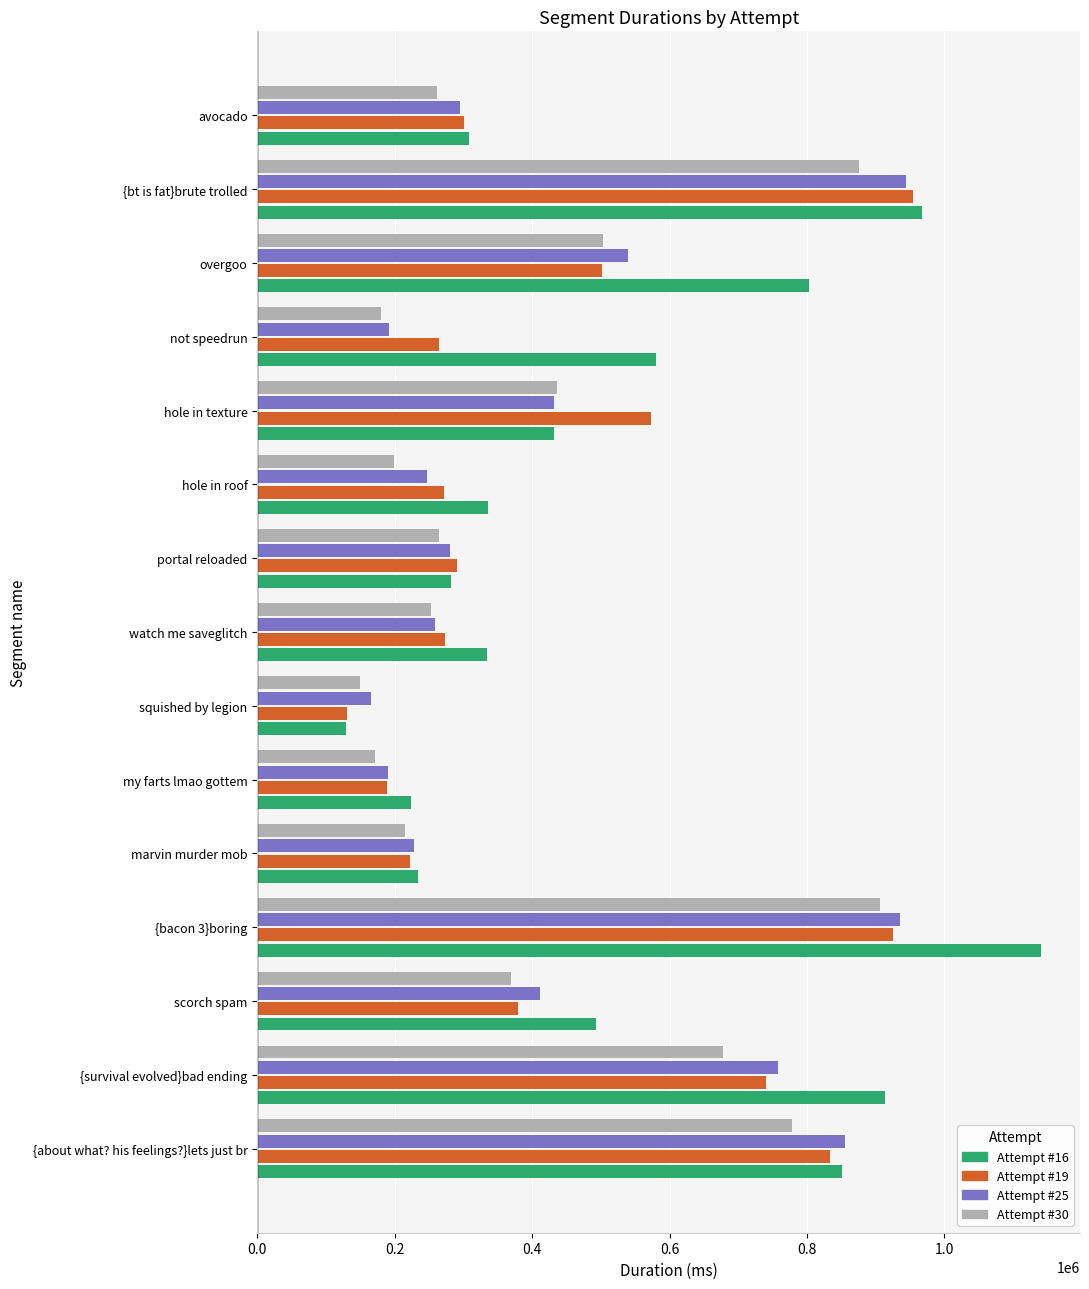

At which category is the sum across all series the highest?

{bacon 3}boring